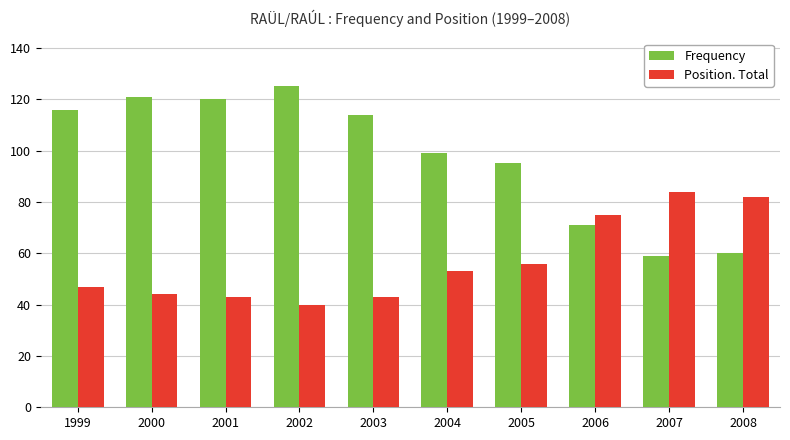

Reading left to right, list all the values displayed in this chart.

Frequency: 1999=116	2000=121	2001=120	2002=125	2003=114	2004=99	2005=95	2006=71	2007=59	2008=60
Position. Total: 1999=47	2000=44	2001=43	2002=40	2003=43	2004=53	2005=56	2006=75	2007=84	2008=82